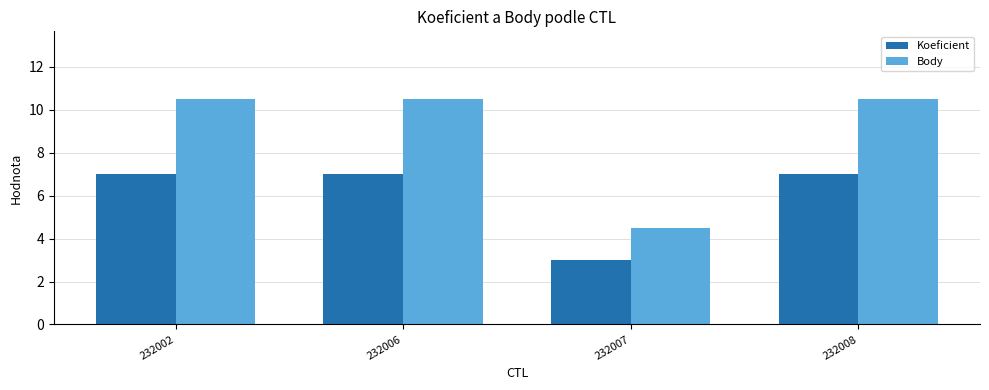

How many values in the Body series are below 10?

1